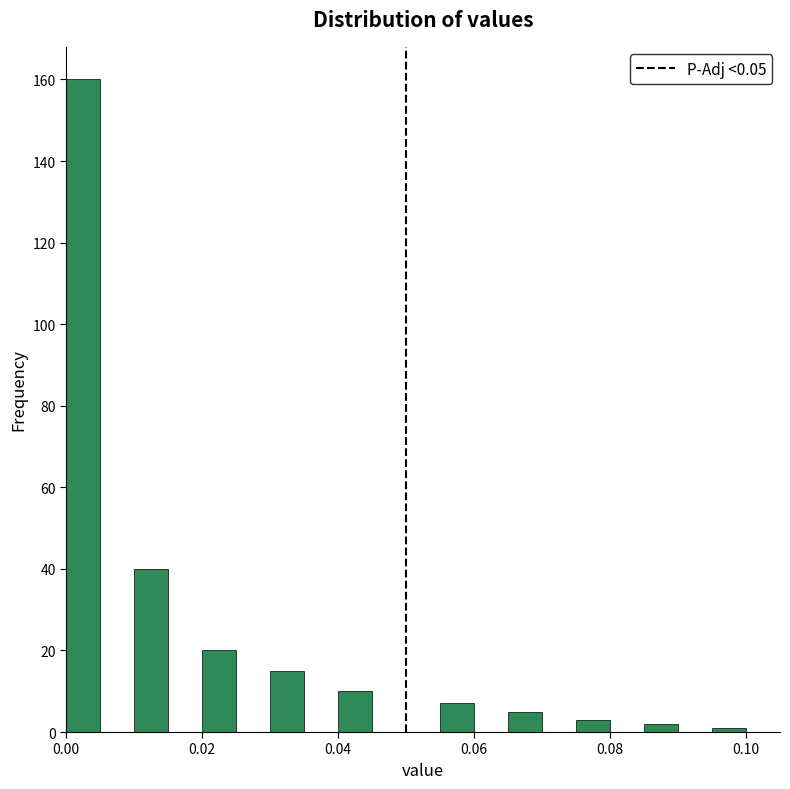

Read against the x-axis, roughly where is the centre of the tallest bar?

0.002